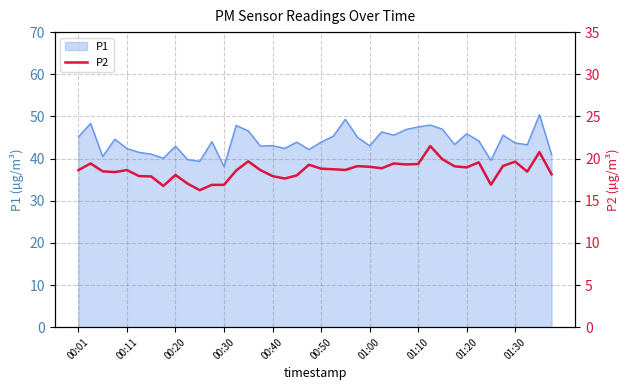

What is the value of the 19th point from the left?

18.0